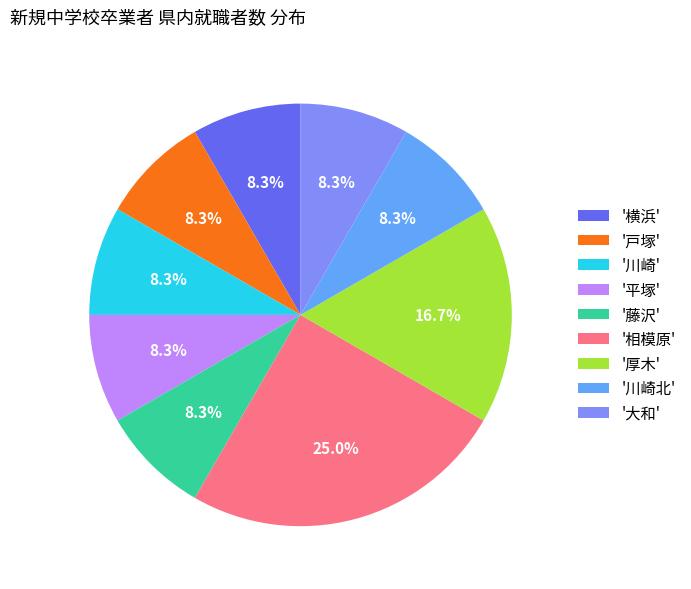

What is the largest slice in the pie chart?

'相模原'